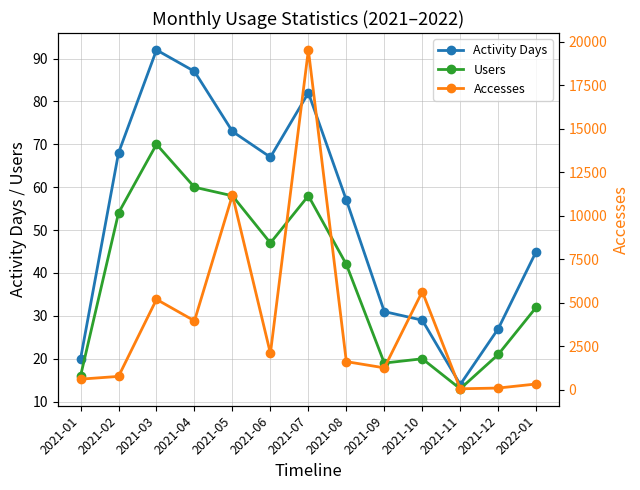

What is the difference between the maximum and minimum values in the Accesses series?

19492